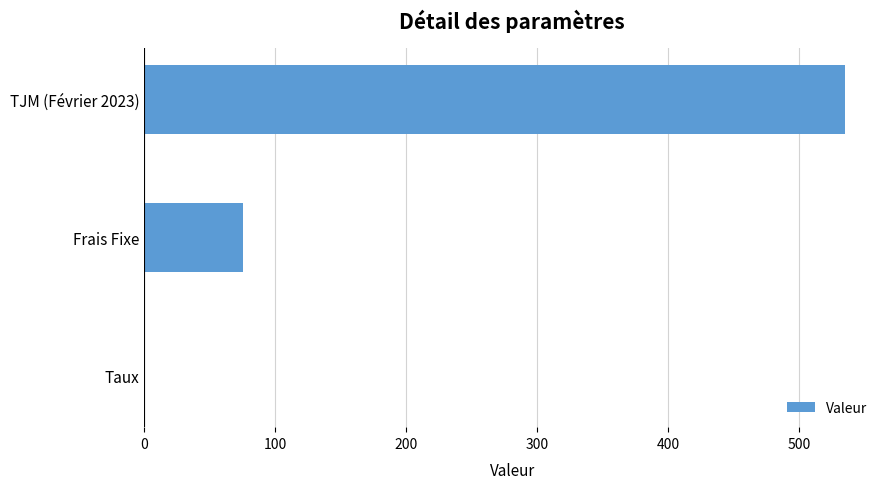

What is the greatest value displayed?

535.0